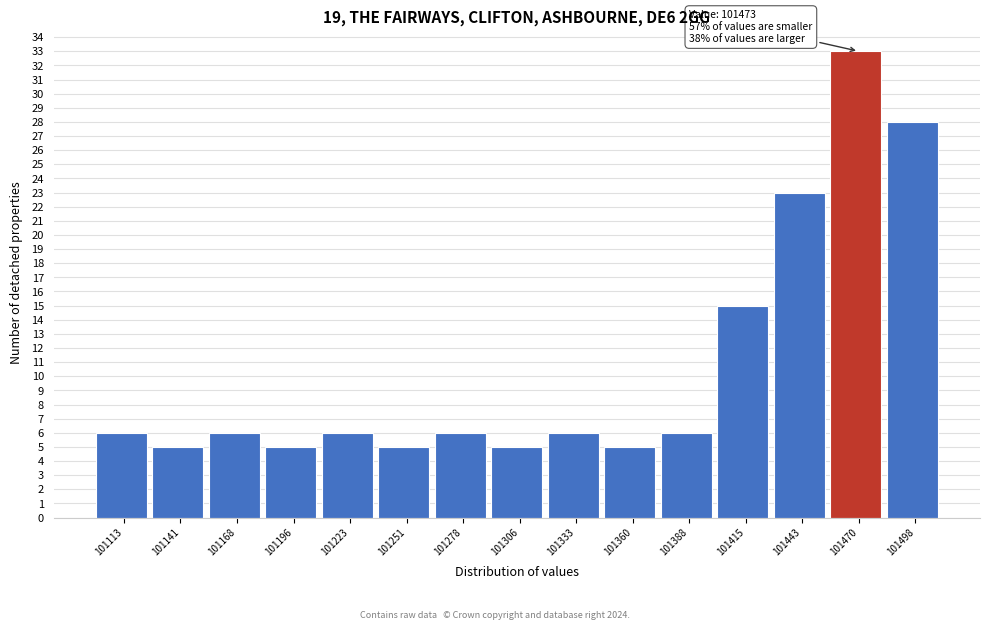

Which range on the x-axis has the tallest bar?

101455 to 101485